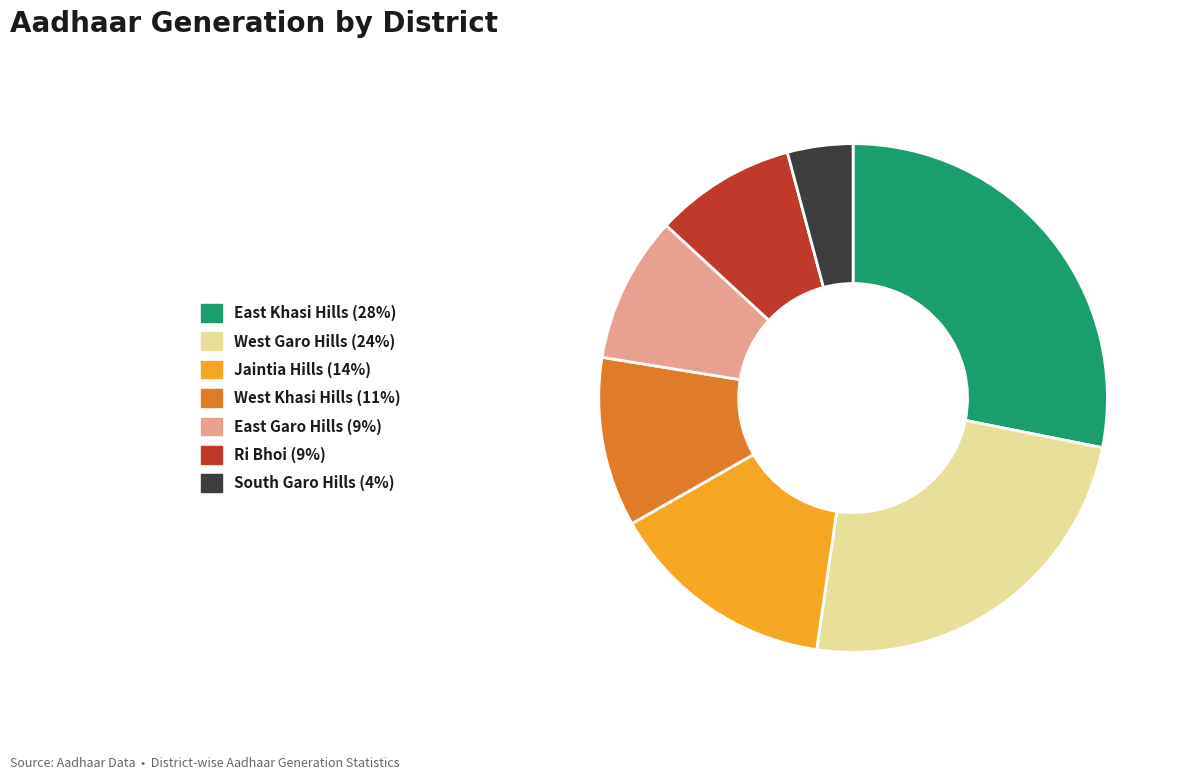

Between West Khasi Hills and Jaintia Hills, which is larger?

Jaintia Hills